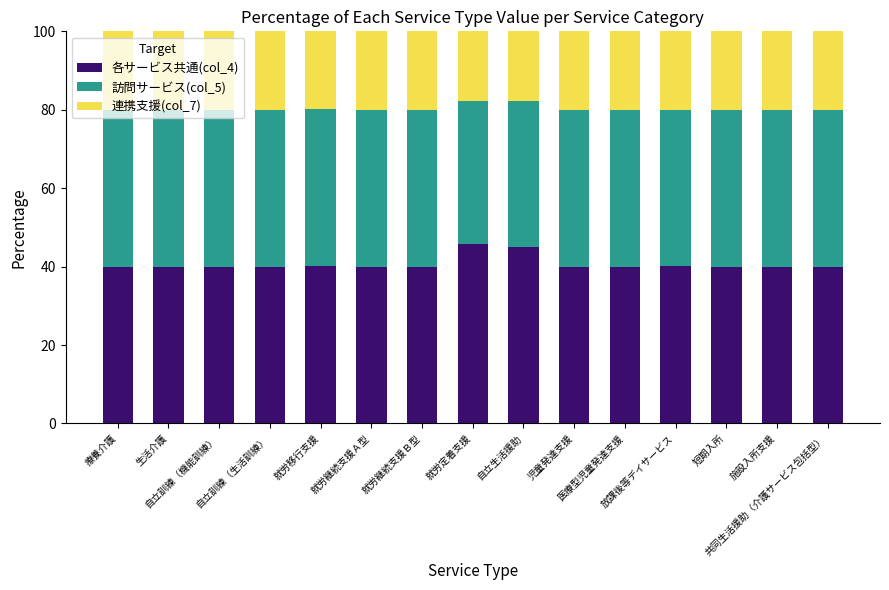

What is the maximum value for 各サービス共通(col_4)?

45.8